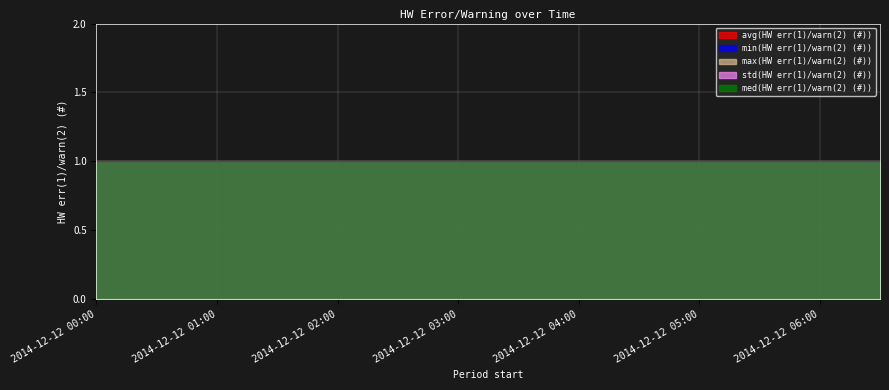

What is the value of the max(HW err(1)/warn(2) (#)) point at the 10th from the left?

1